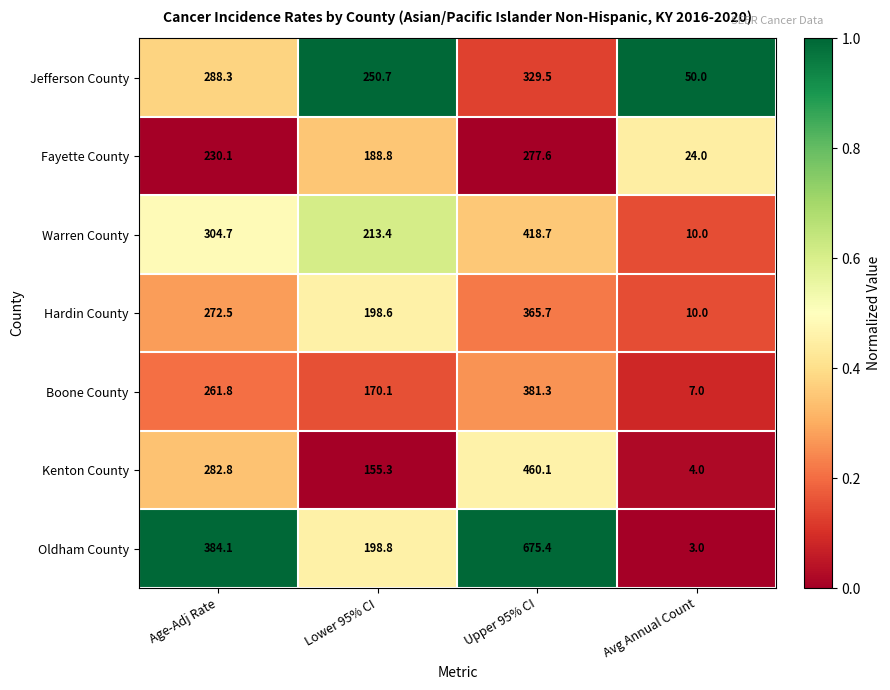

True or false: Oldham County has a value of 271.6 at Lower 95% CI.

False